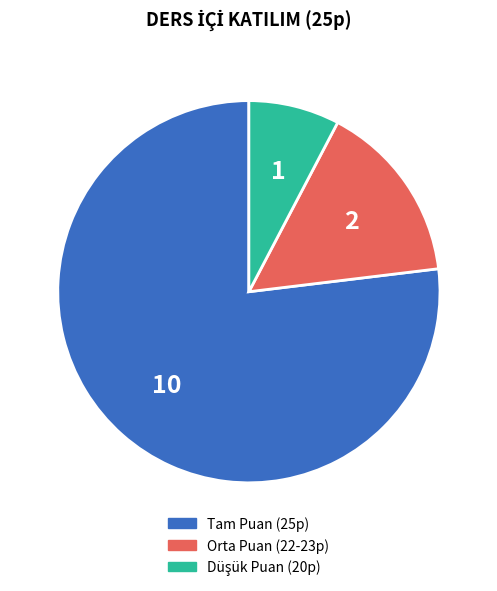

Count the number of slices in the pie.

3